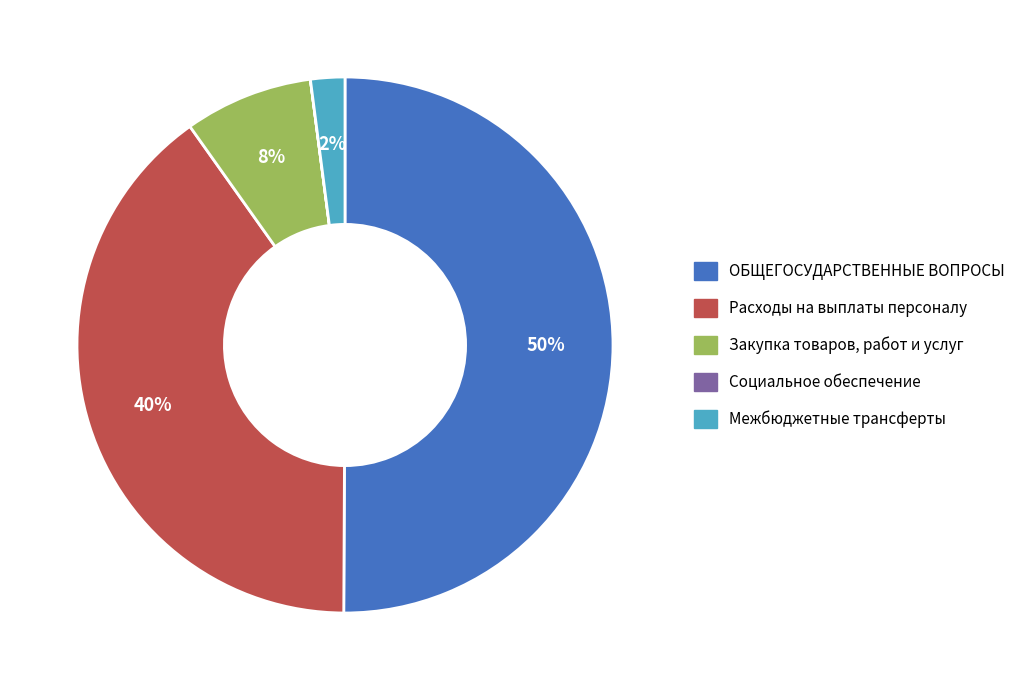

Do Расходы на выплаты персоналу and Межбюджетные трансферты together represent more than half of the pie?

No